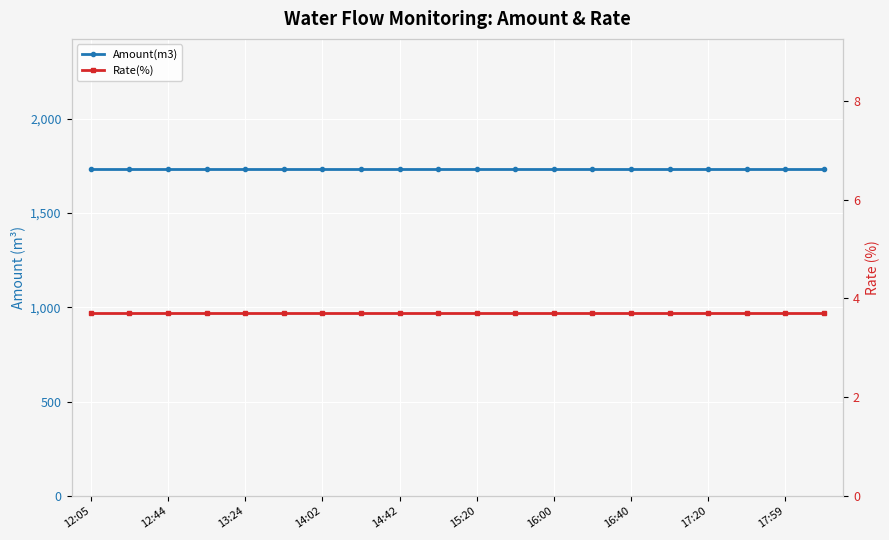

Which series has the largest range (max minus min)?

Amount(m3)